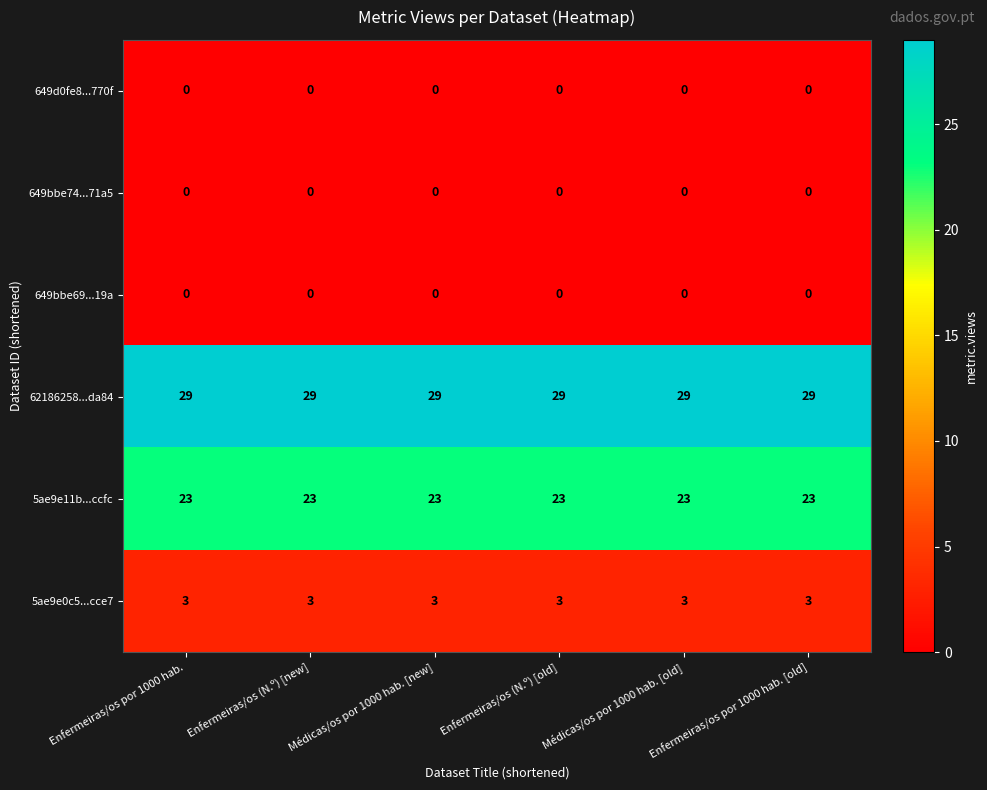

What is the greatest value displayed?

29